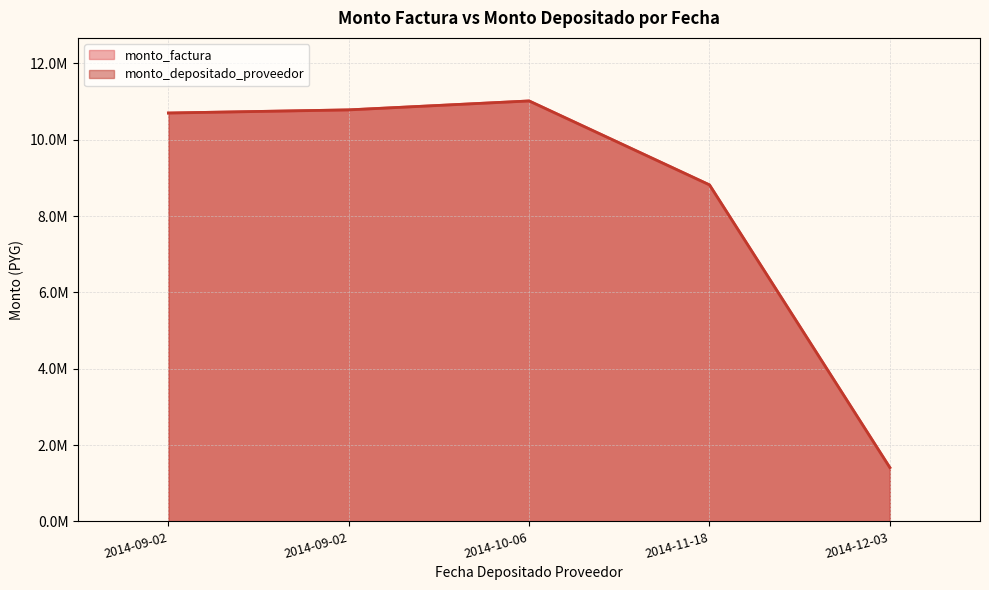

Does the chart display data point markers on the line(s)?

No